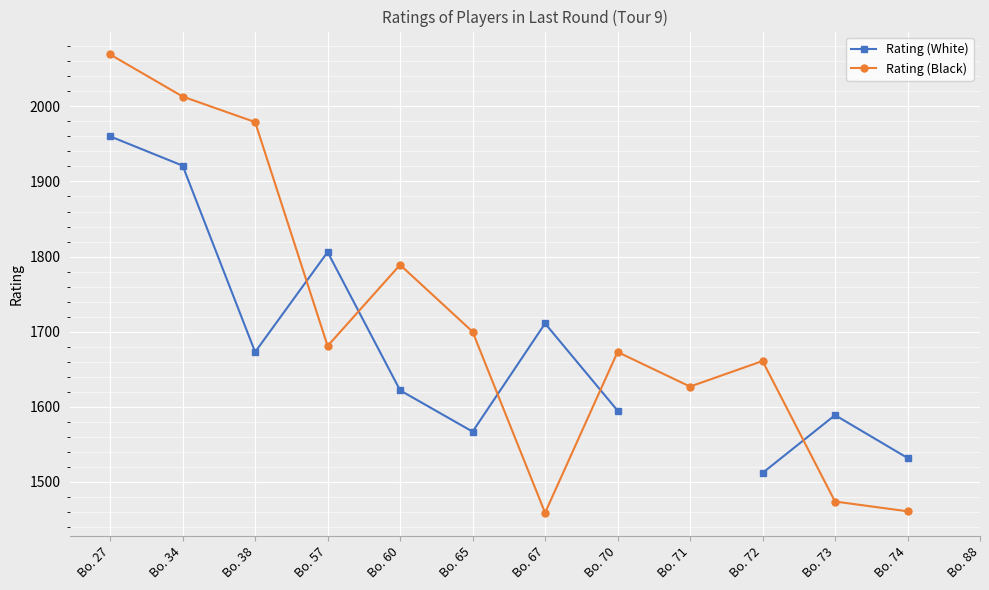

Does the chart display data point markers on the line(s)?

Yes